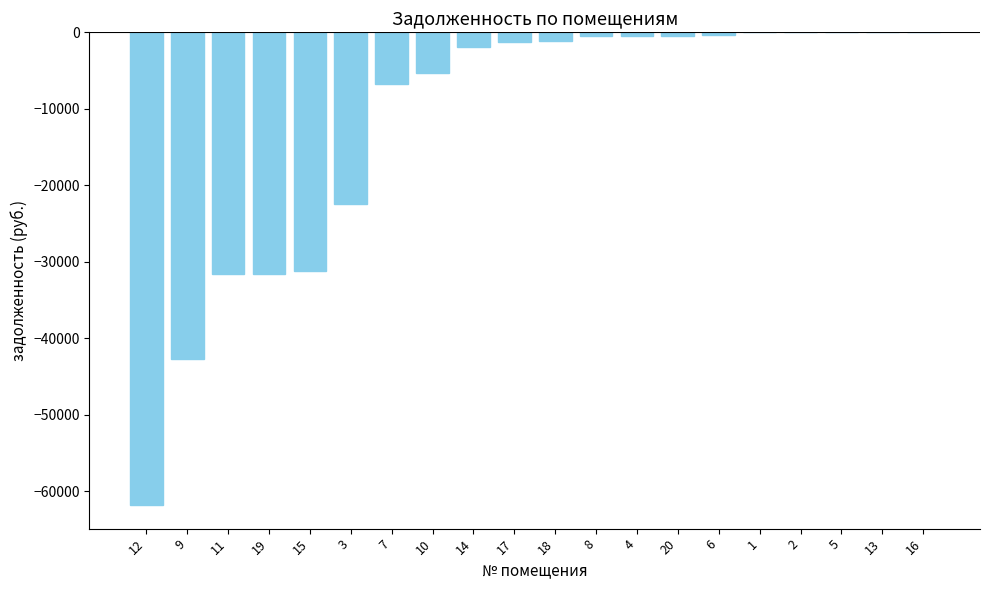

What is the sum of all values?

-239406.7